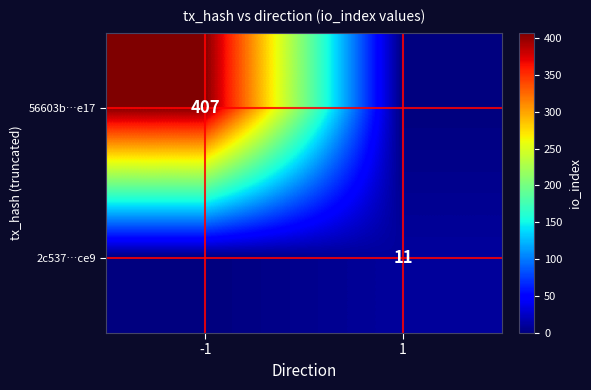

How many series are shown in this chart?

2